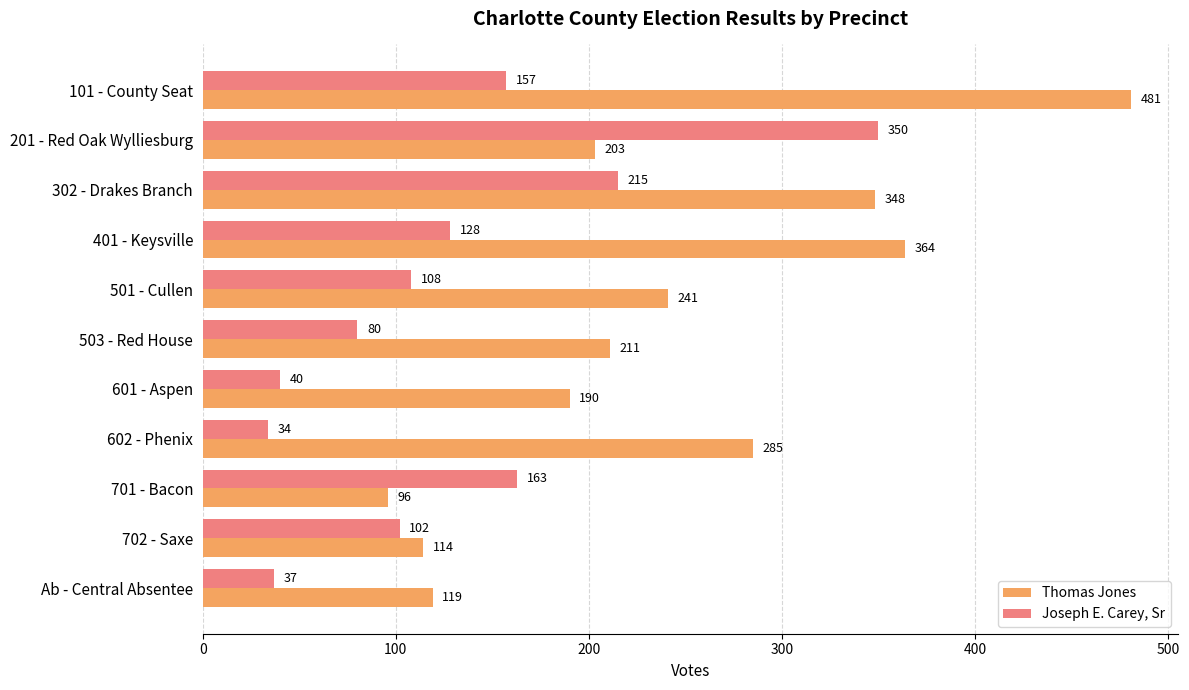

What is the sum of all Thomas Jones values?

2652